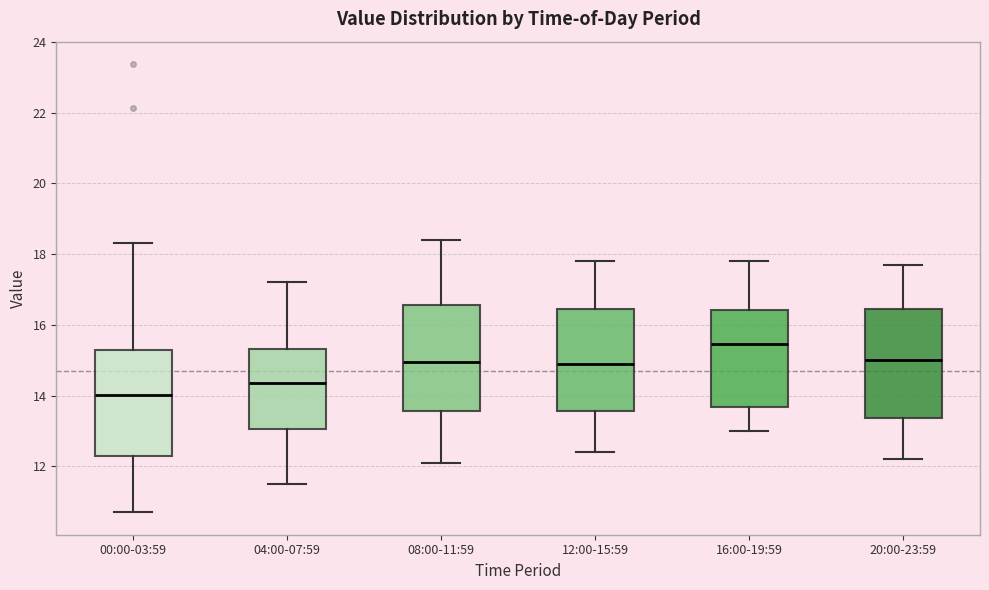

Where does the median line of the box for 04:00-07:59 sit on the y-axis? The values are not printed on the chart, so give them approximately, as read against the axis.

14.4